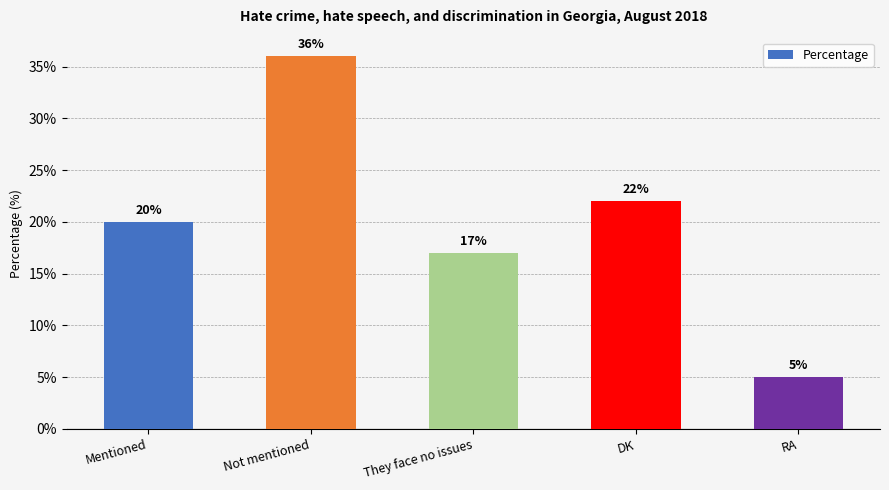

Between RA and Mentioned, which is larger?

Mentioned